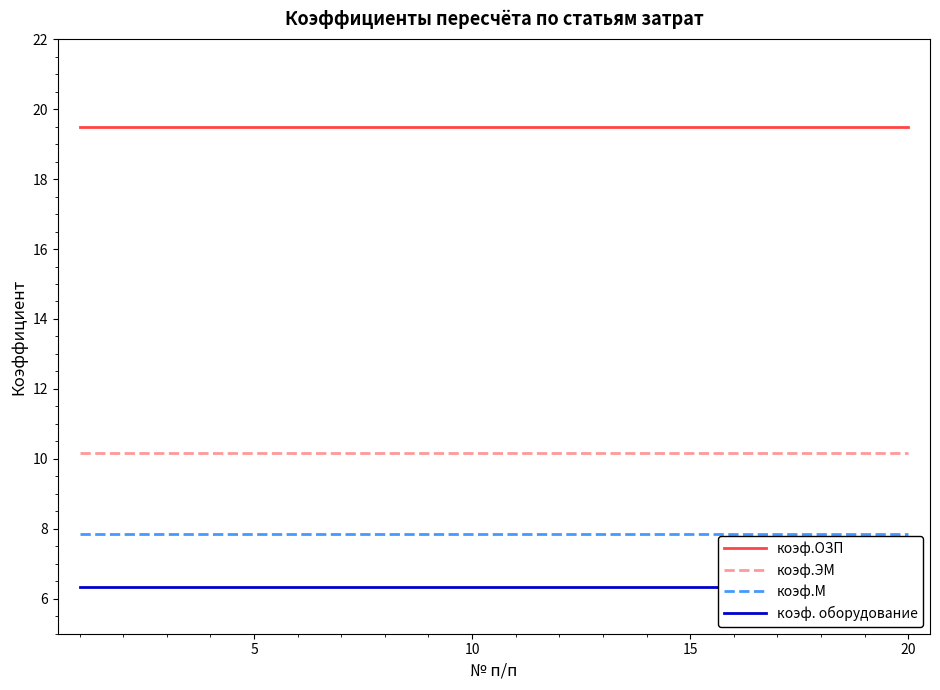

What is the highest value of the коэф.ОЗП series?

19.5